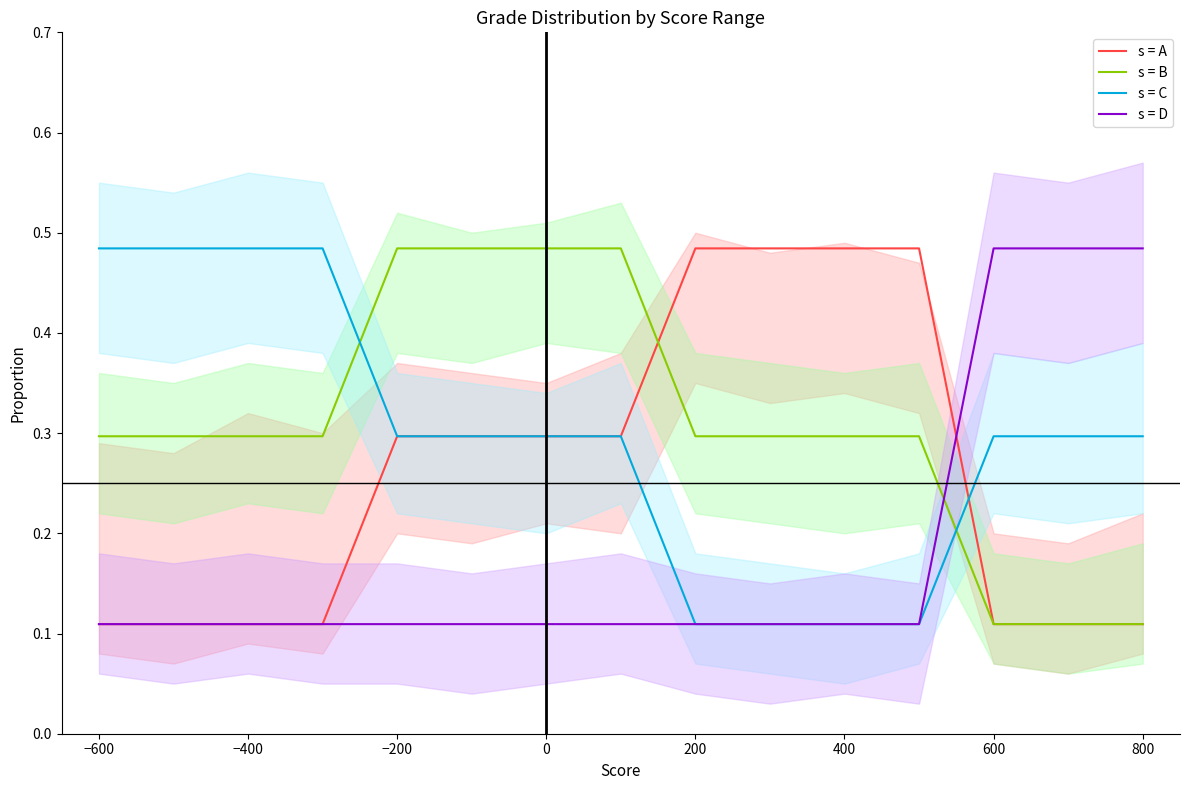

Which series has the widest spread of values?

s = A